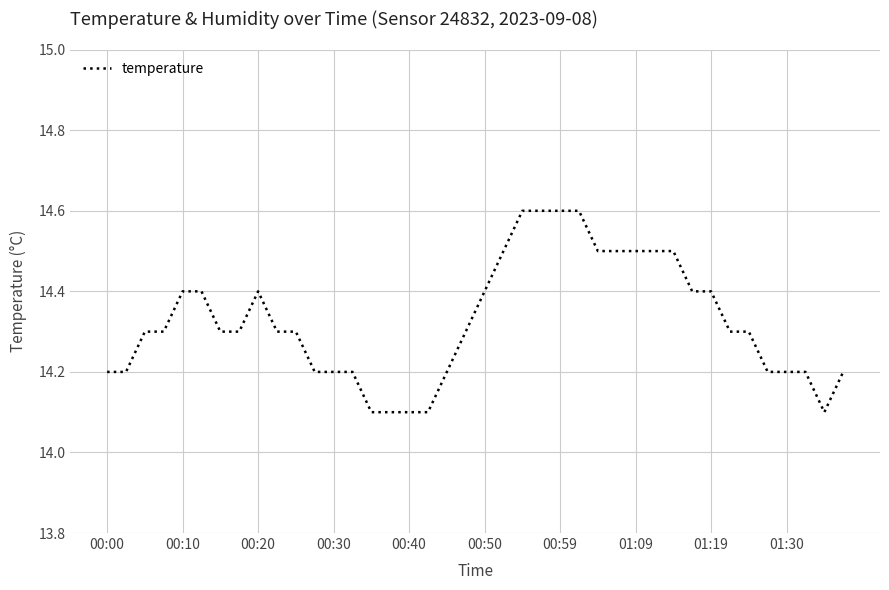

What is the difference between the maximum and minimum values?

0.5